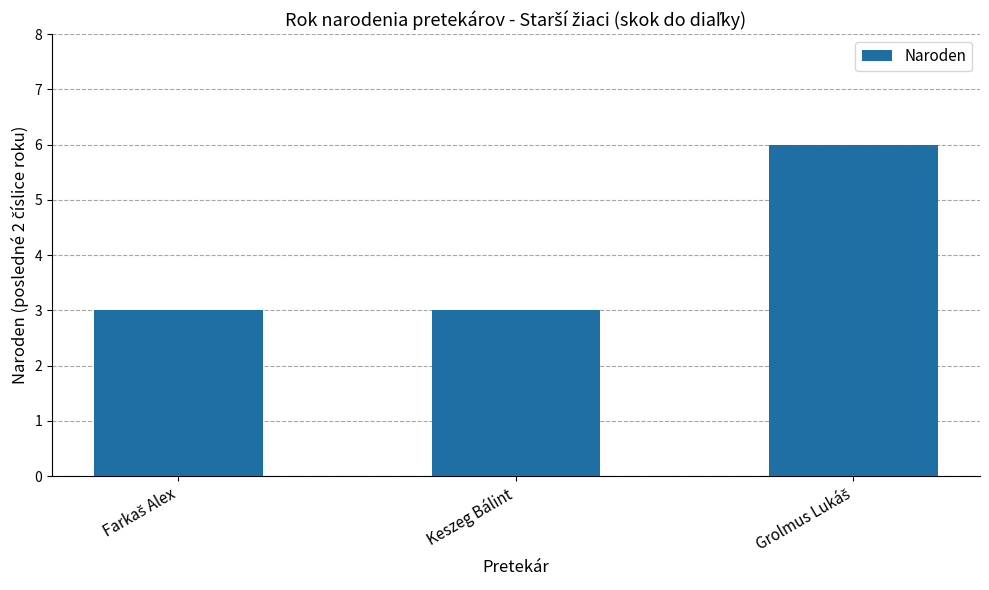

True or false: the data shows 3 at Keszeg Bálint.

True